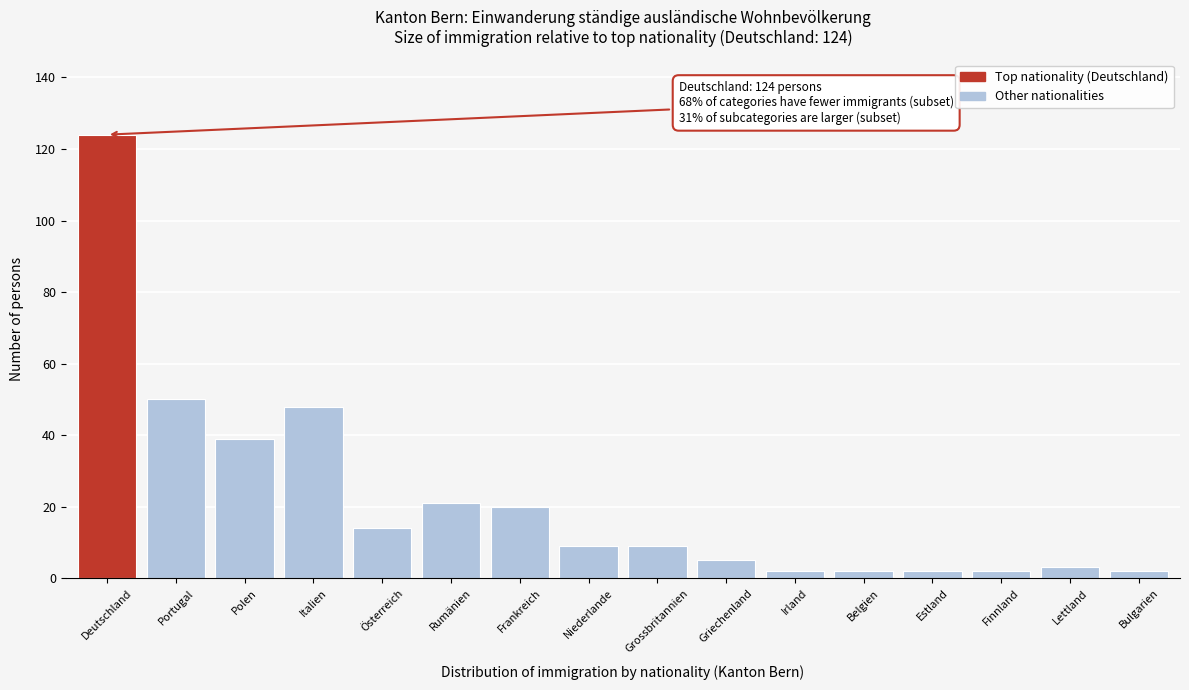

Reading left to right, transcribe all the data shown in this chart.

124	50	39	48	14	21	20	9	9	5	2	2	2	2	3	2